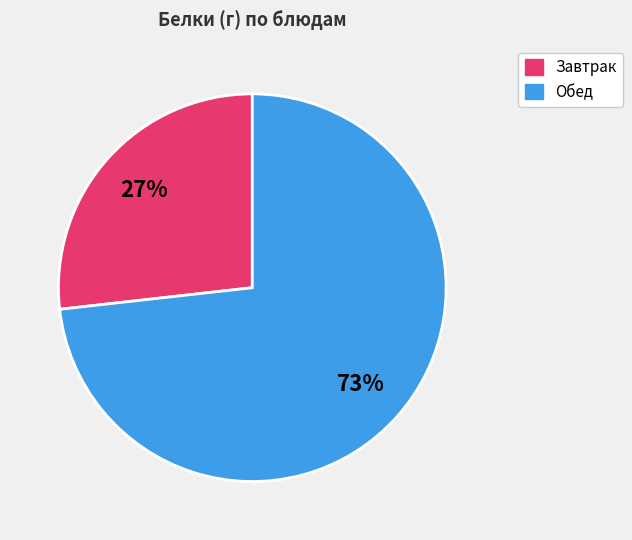

Rank the categories by value from highest to lowest.

Обед, Завтрак